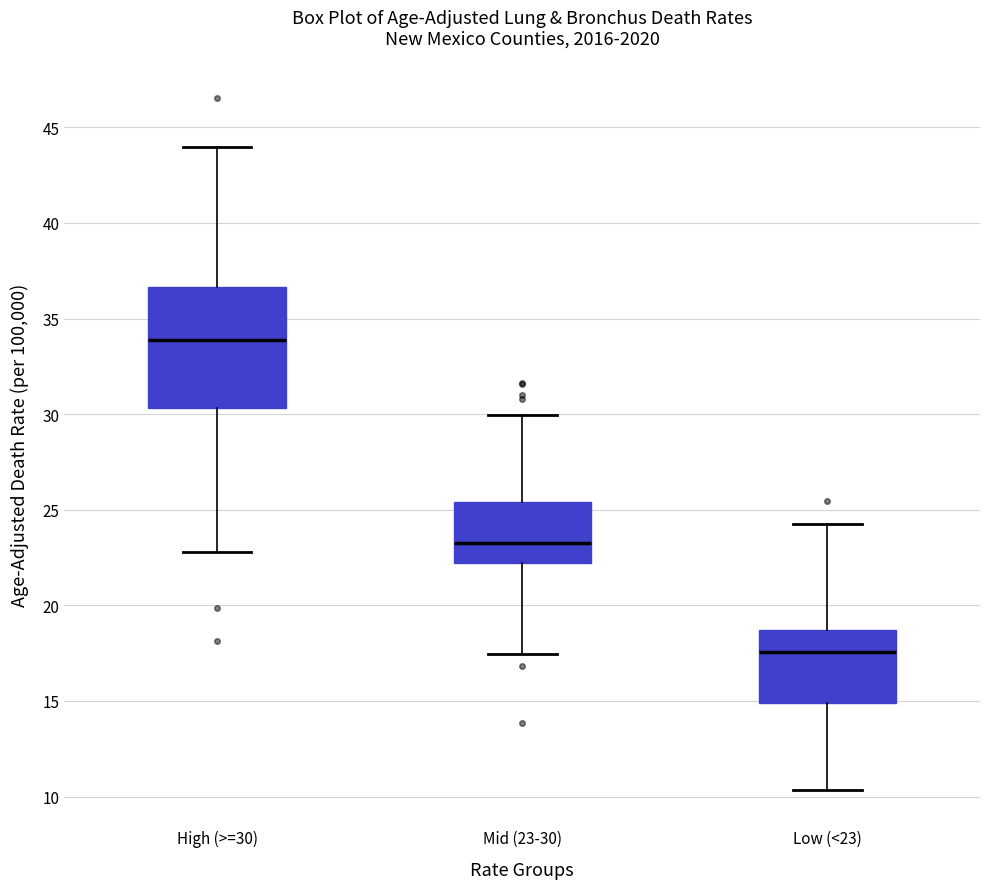

Reading left to right, transcribe this box plot: for each box, give where its median line is, the range the box spans, and where its two whiskers end, as read against the y-axis. The values are not printed on the chart, so give them approximately, as read against the axis.

High (>=30): median 34.0, box 30.5 to 36.5, whiskers 23.0 to 44.0
Mid (23-30): median 23.5, box 22.0 to 25.5, whiskers 17.5 to 30.0
Low (<23): median 17.5, box 15.0 to 18.5, whiskers 10.5 to 24.5